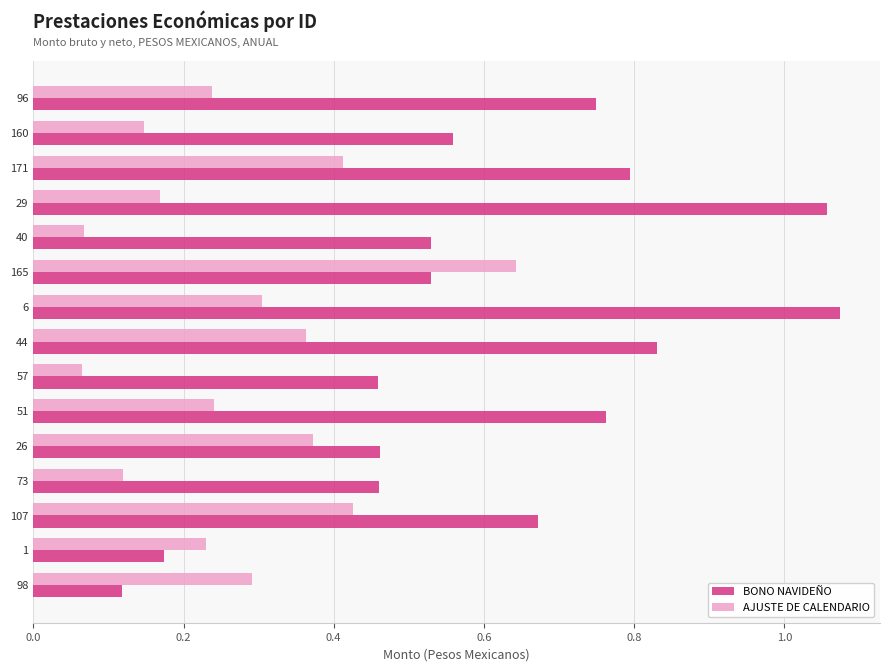

What is the difference between the BONO NAVIDEÑO values at 51 and 26?

0.3